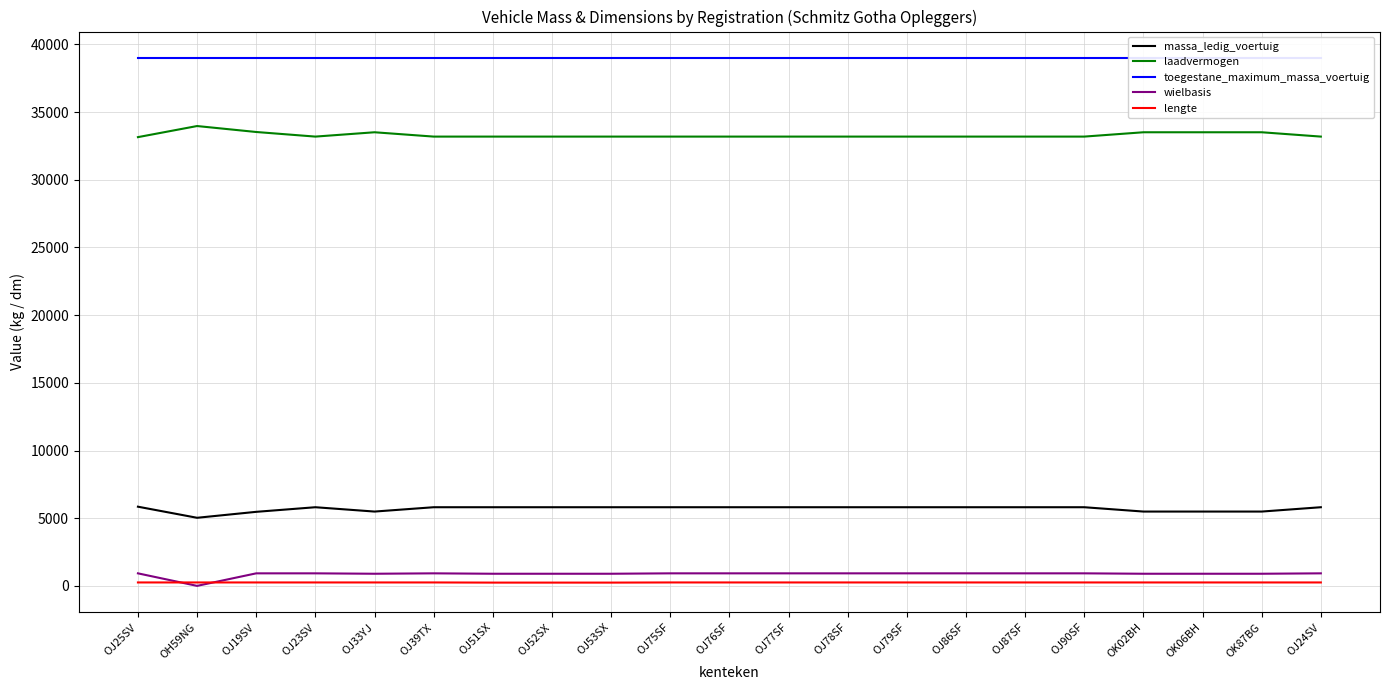

Which series has the largest range (max minus min)?

wielbasis